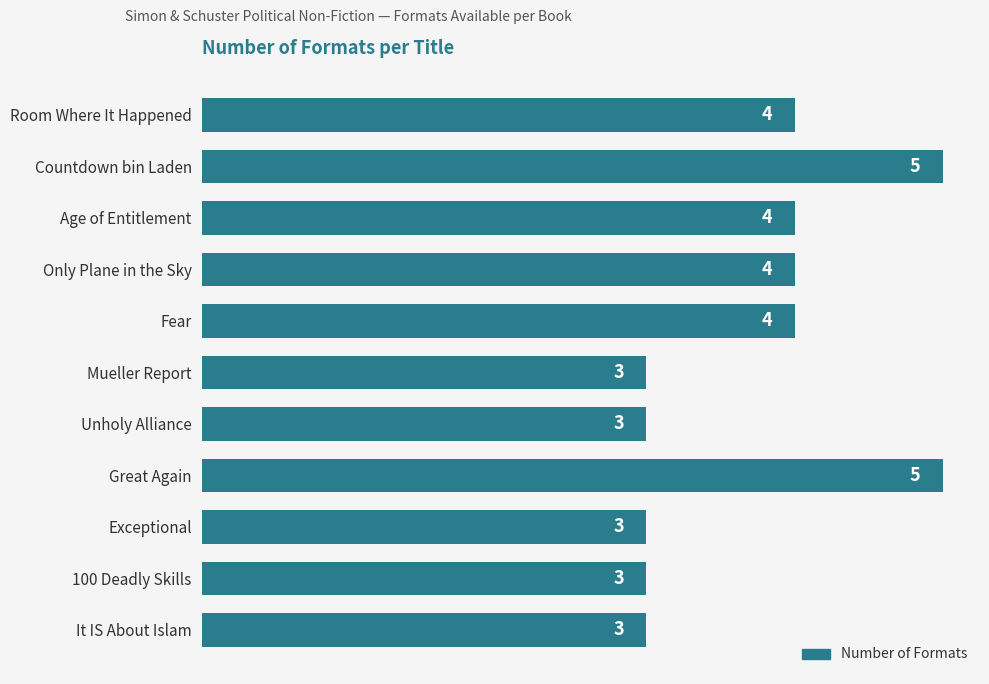

What is the ratio of the value at Exceptional to the value at It IS About Islam?

1.0